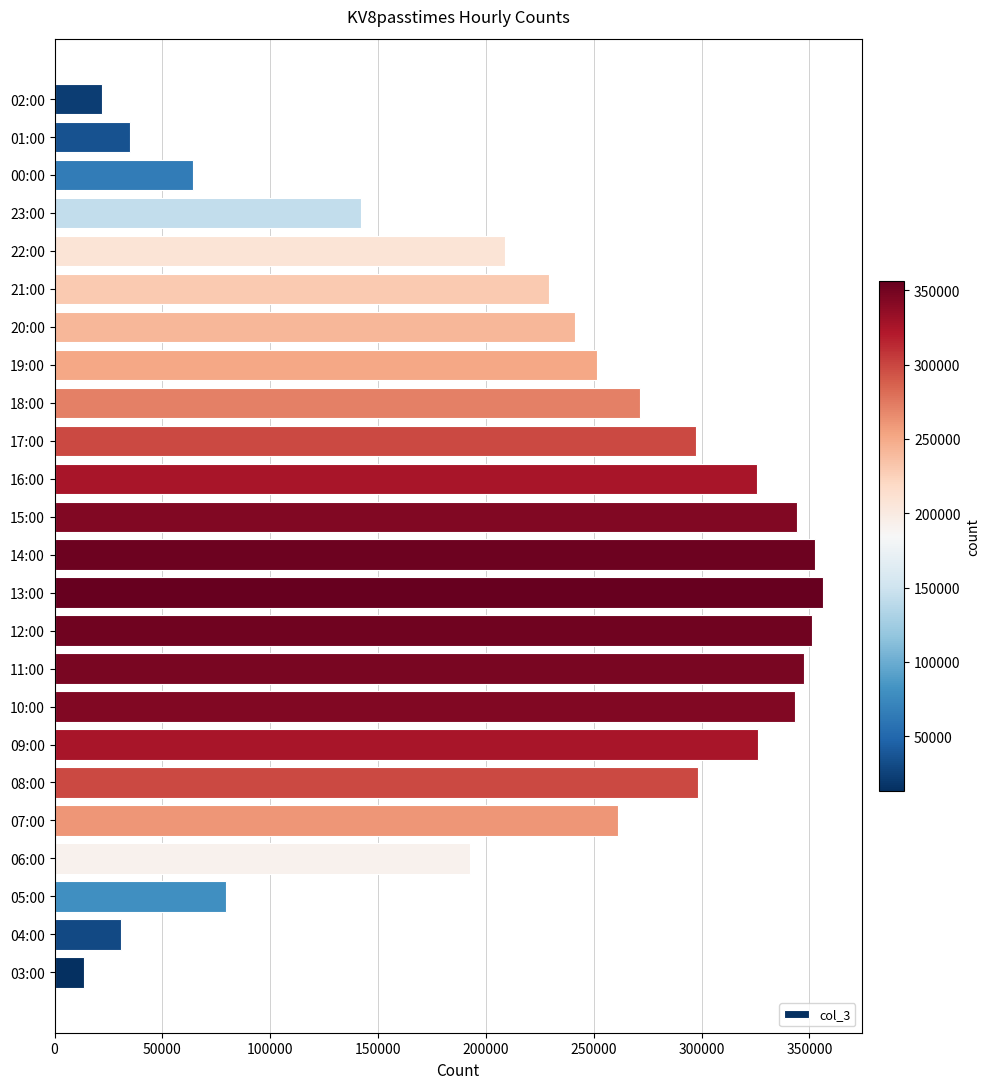

What is the difference between the values at 08:00 and 13:00?

57908